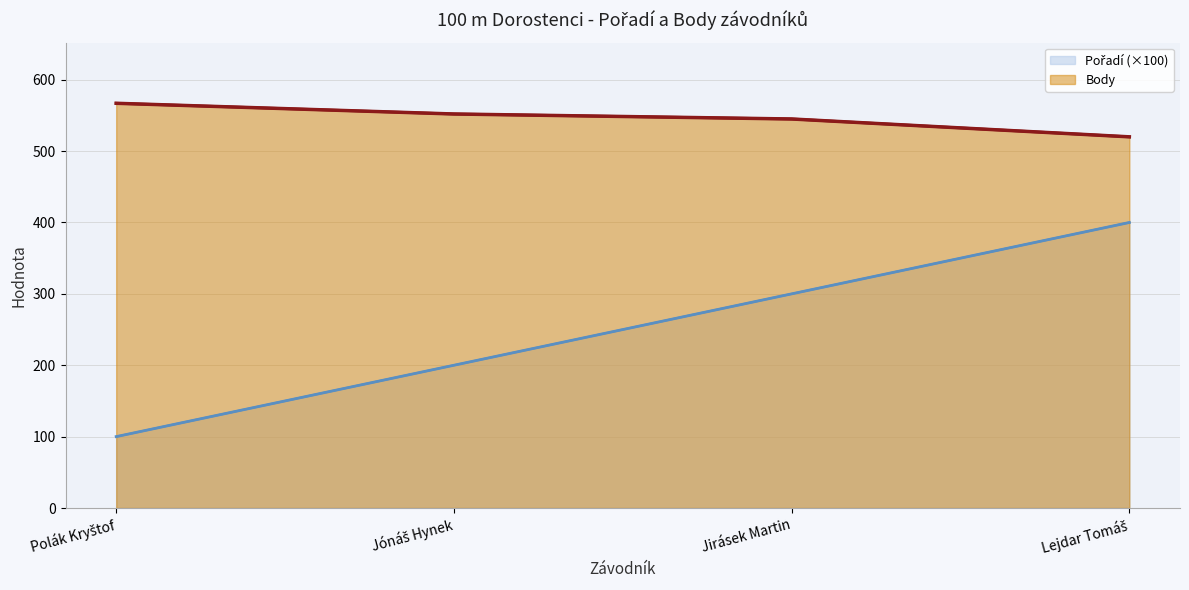

True or false: Pořadí and Body intersect in this chart.

False